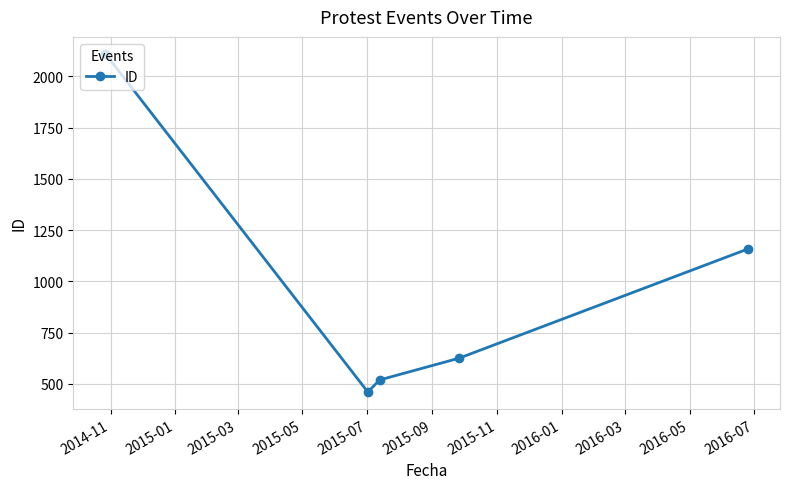

What is the smallest value displayed?

460